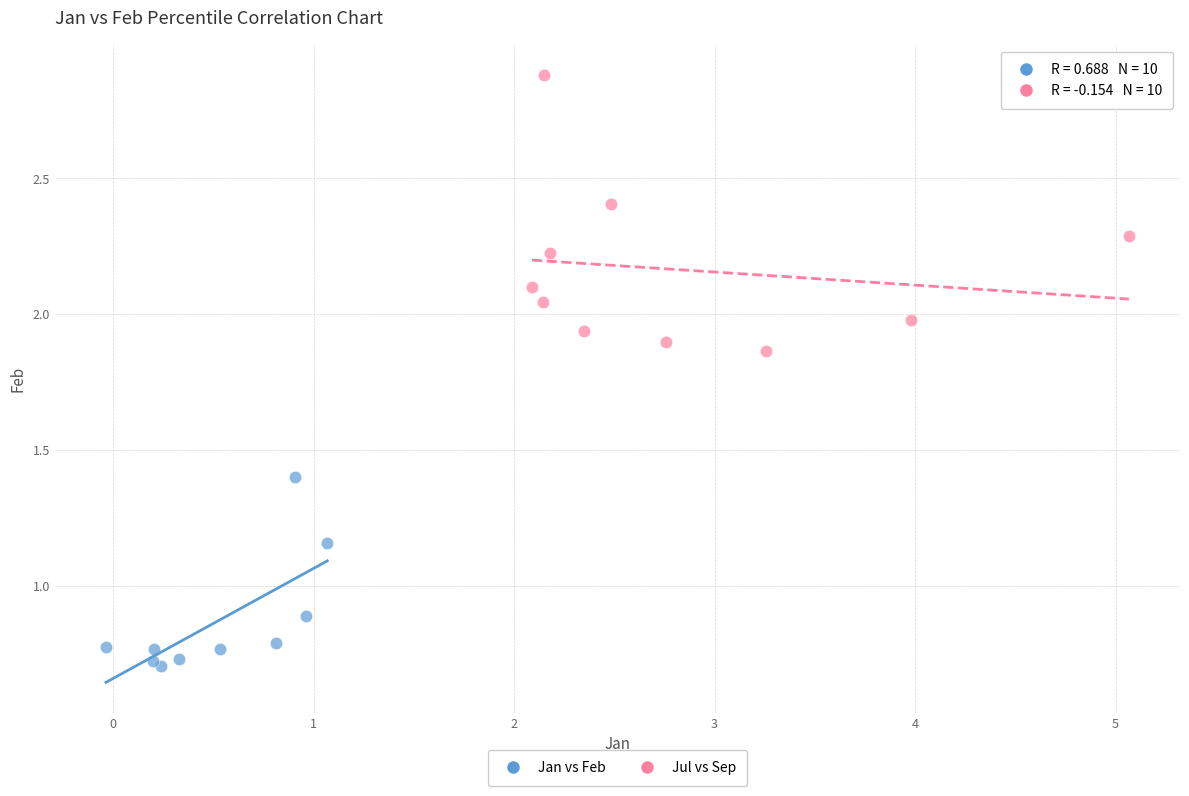

Which series contains the lowest Y value?

Jan vs Feb